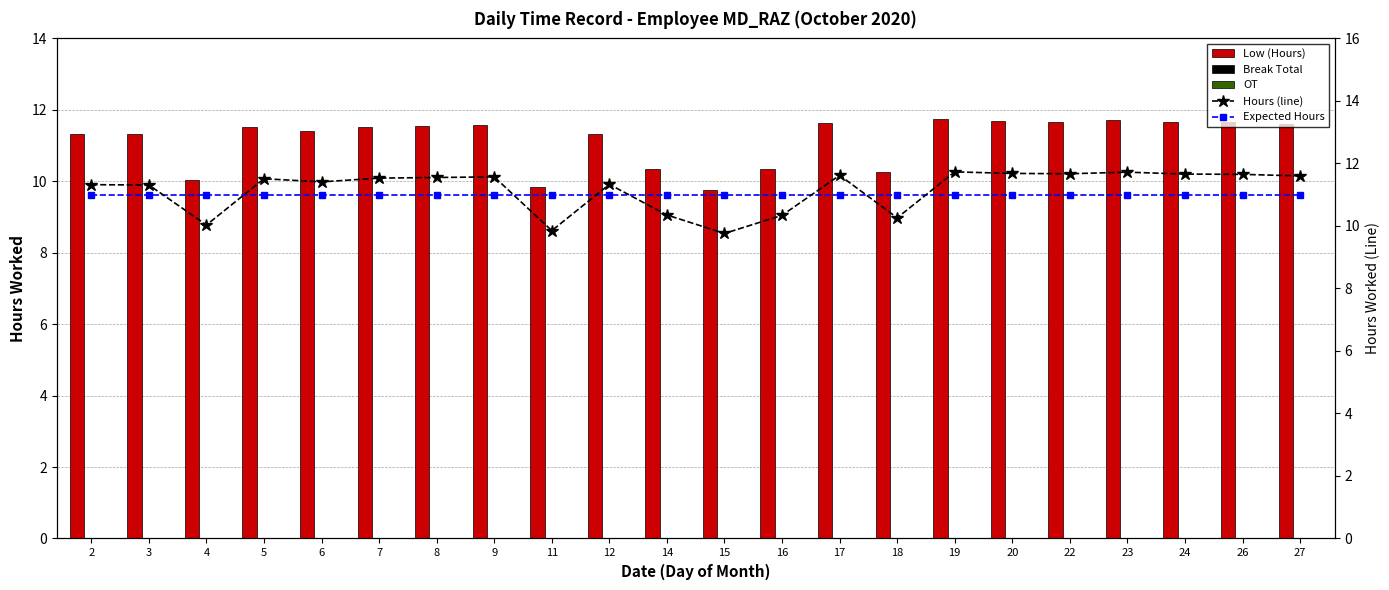

The value of Hours (line) at 4 is 14.8. True or false?

False